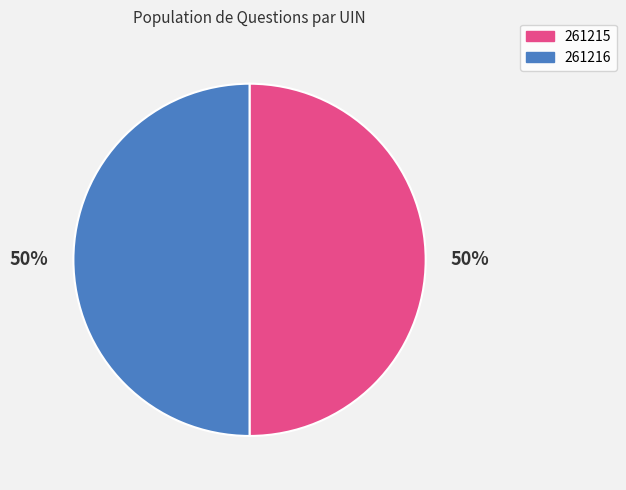

Is the sum of 261215 and 261216 greater than half?

Yes